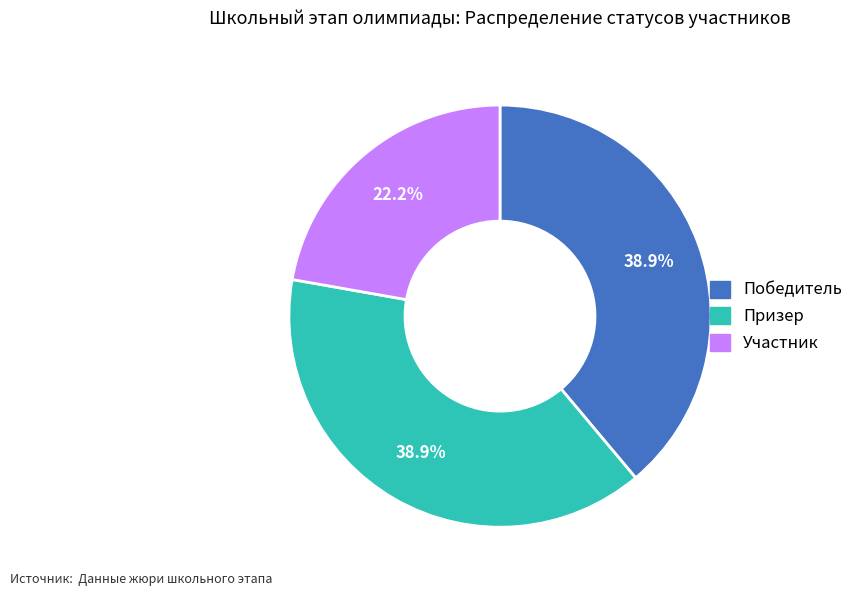

Which has a higher value, Победитель or Участник?

Победитель